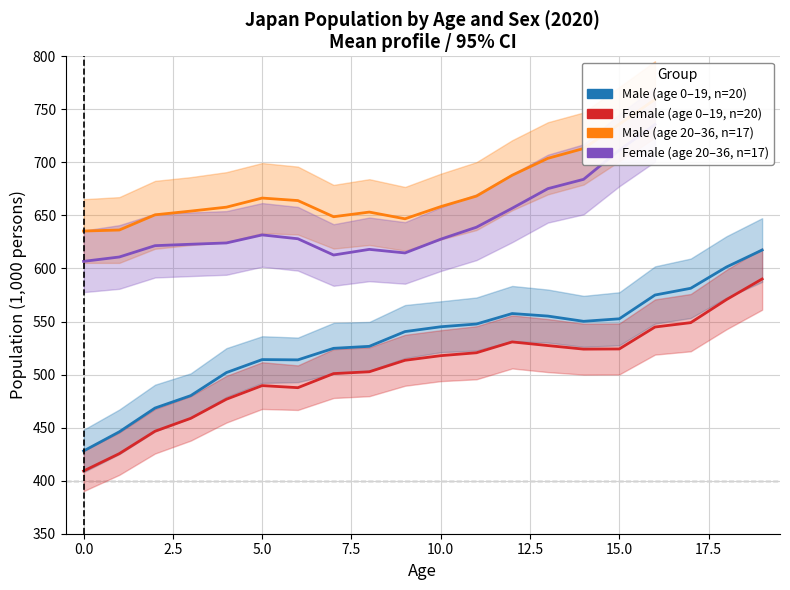

What is the difference between the Male (age 0-19) values at 5 and 17?

67.2